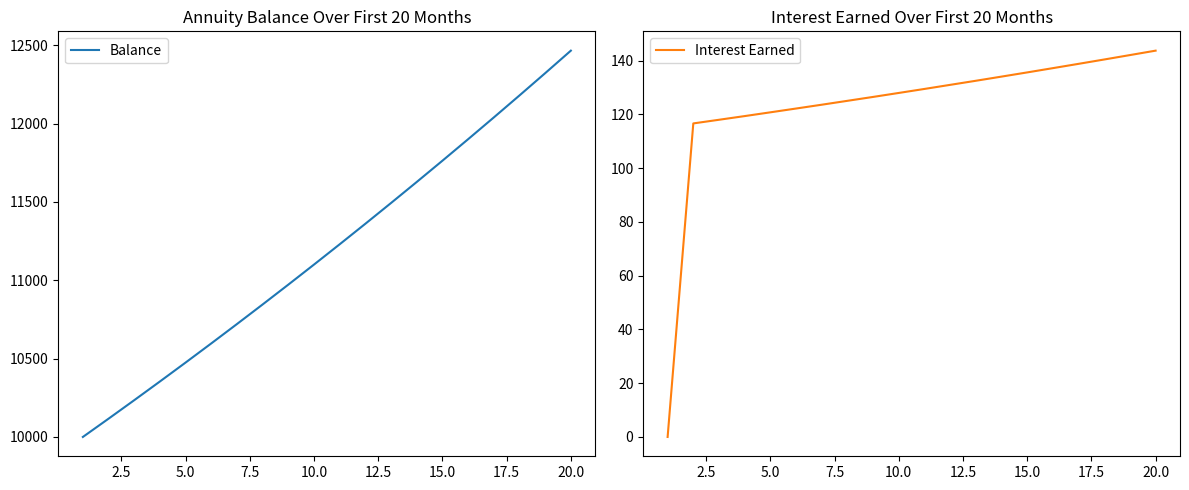

Reading left to right, extract all data points from this chart.

Balance: 10000.0	10116.7	10234.7	10354.1	10474.9	10597.1	10720.7	10845.8	10972.4	11100.4	11229.9	11360.9	11493.4	11627.5	11763.2	11900.4	12039.2	12179.7	12321.8	12465.5
Interest Earned: 0.0	116.7	118.0	119.4	120.8	122.2	123.6	125.1	126.5	128.0	129.5	131.0	132.5	134.1	135.7	137.2	138.8	140.5	142.1	143.8